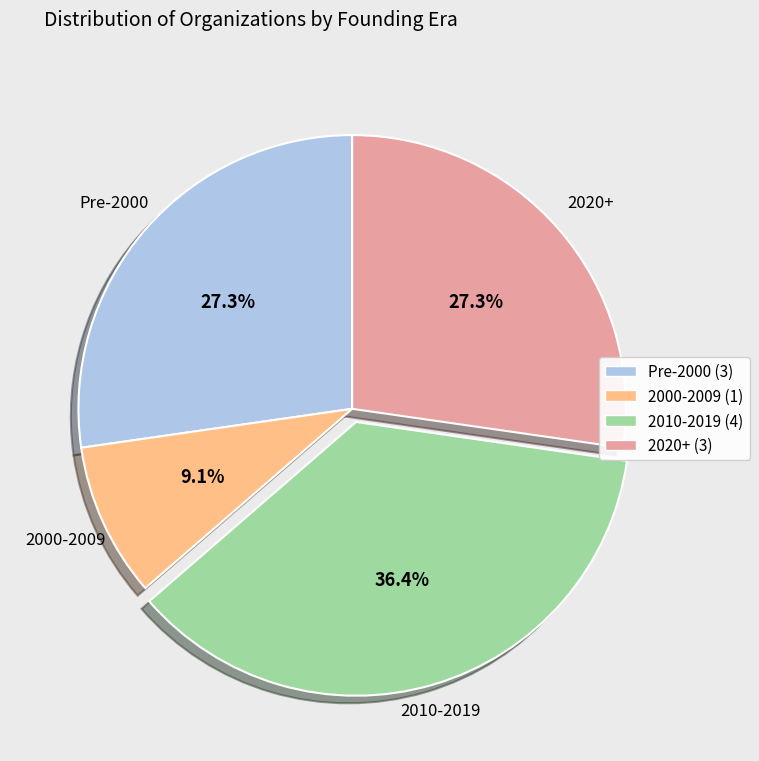

Count the number of slices in the pie.

4